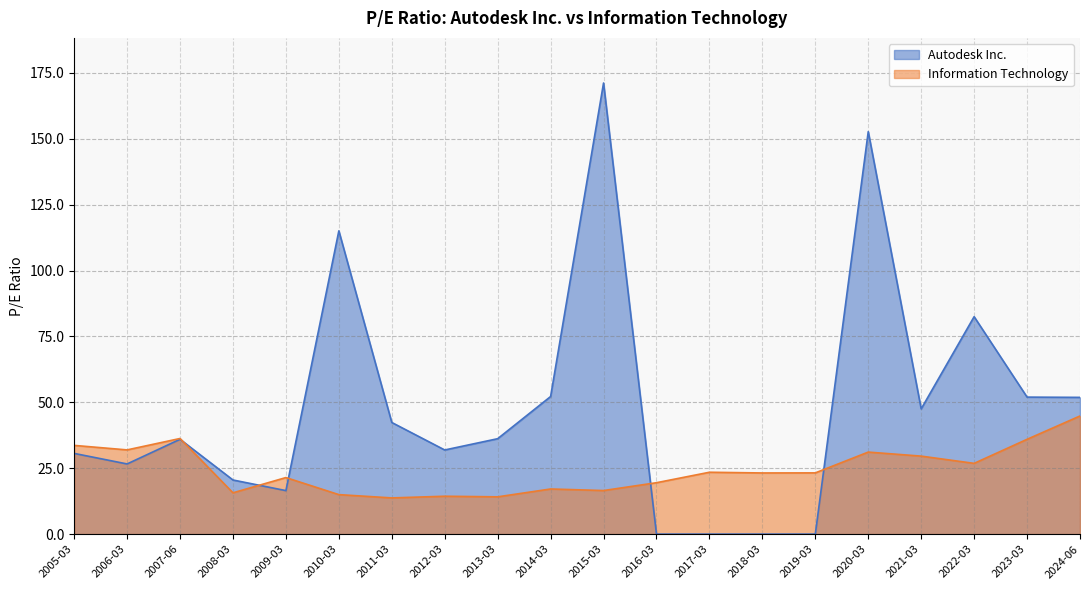

What position from the left is 2015-03?

11